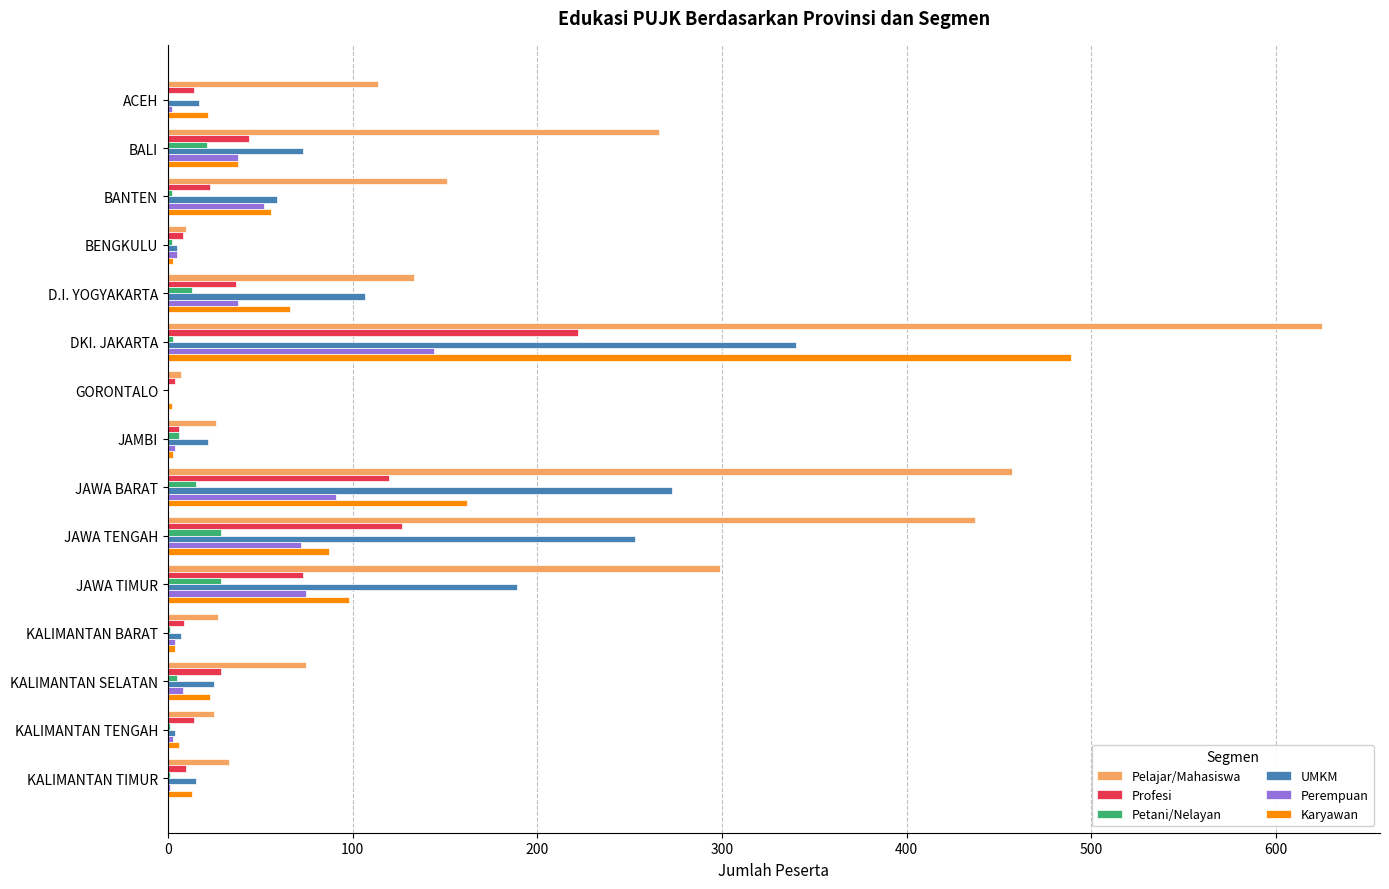

Which series has the largest total across all categories?

Pelajar/Mahasiswa